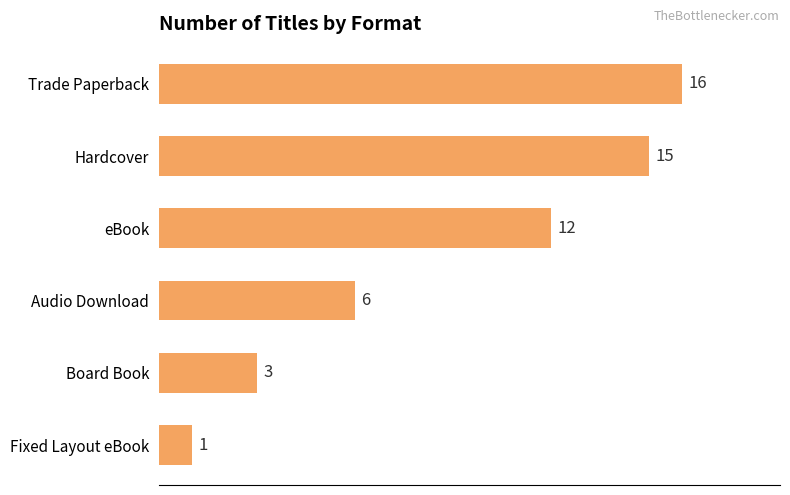

Does the chart contain stacked bars?

No